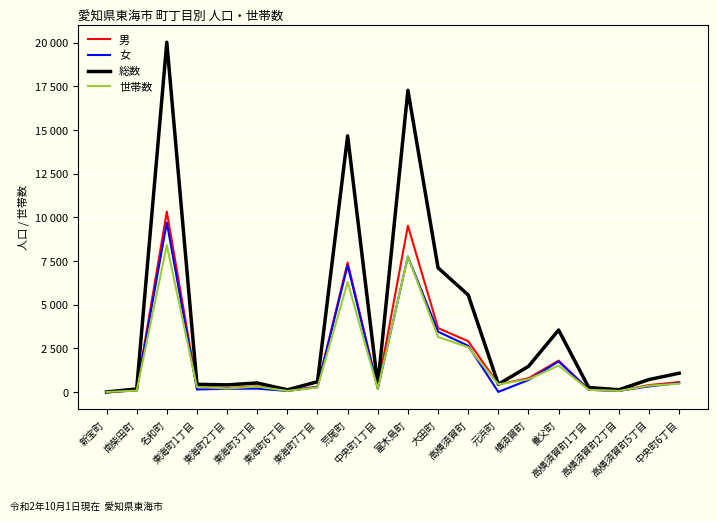

Reading left to right, list all the values displayed in this chart.

男: 0	84	10325	295	223	323	64	306	7411	212	9515	3657	2909	436	783	1797	130	64	394	564
女: 0	88	9697	143	184	191	60	280	7251	181	7756	3451	2645	4	683	1749	124	63	318	511
総数: 0	172	20022	438	407	514	124	586	14662	393	17271	7108	5554	440	1466	3546	254	127	712	1075
世帯数: 0	74	8406	286	201	308	60	258	6290	184	7747	3147	2565	436	724	1508	124	61	357	479